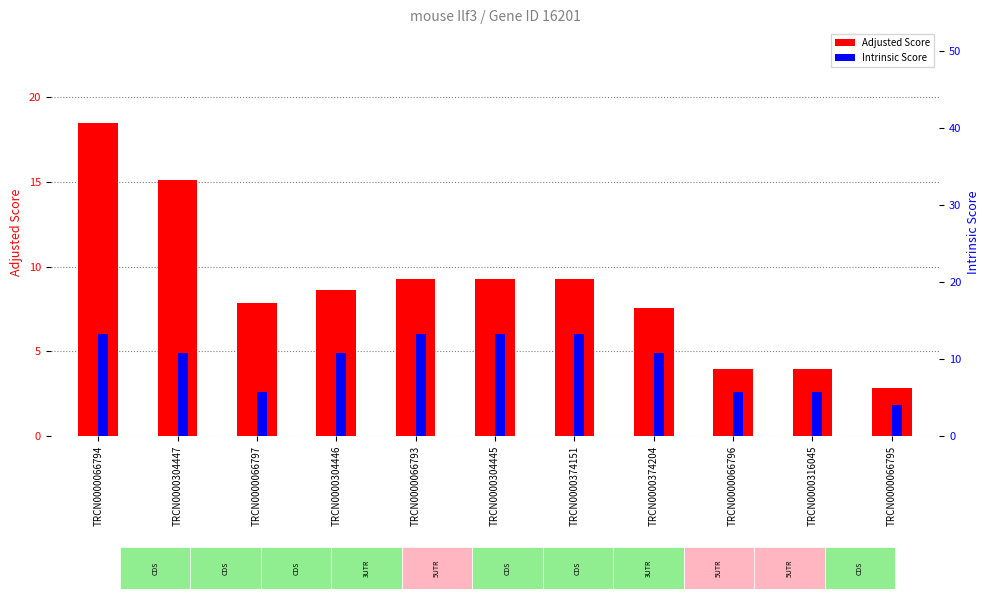

What position from the left is TRCN0000066796?

9